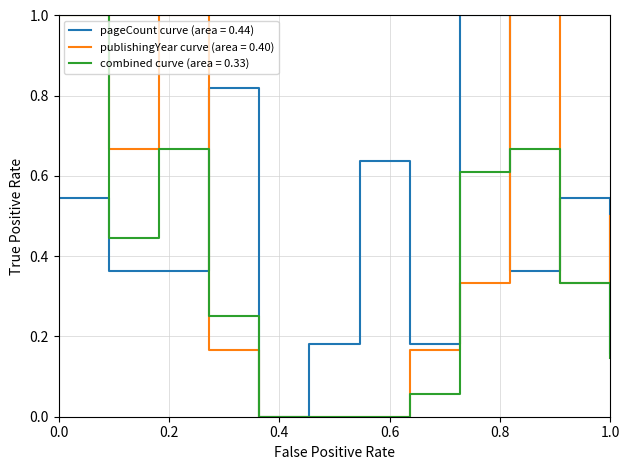

What is the maximum value for combined curve (area = 0.33)?

1.0